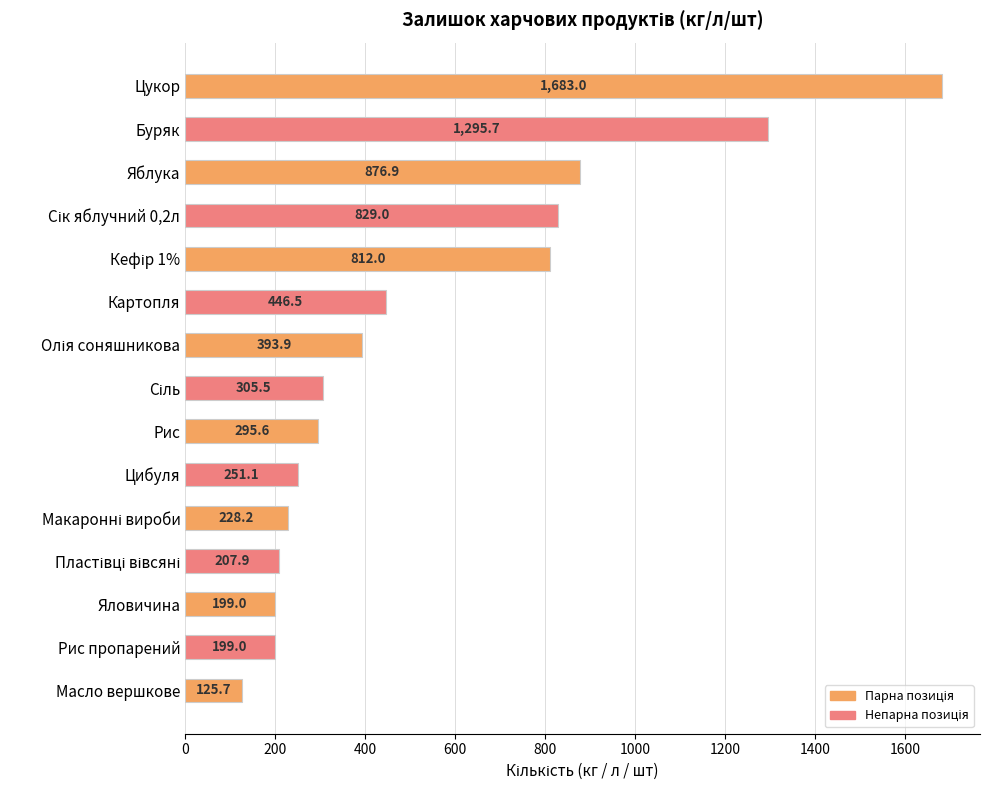

The value at Рис is 295.6. True or false?

True